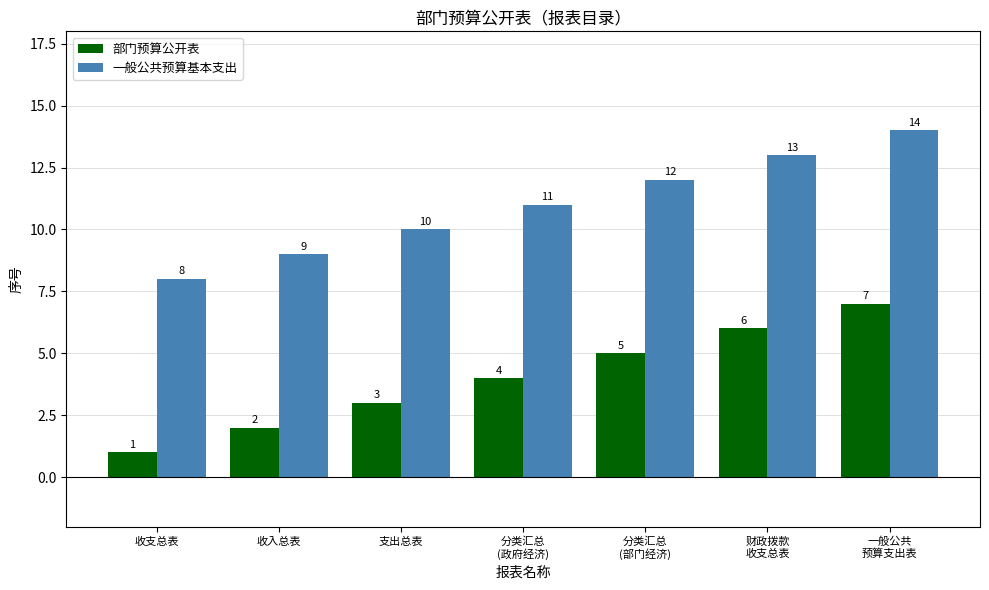

Does the chart contain any negative values?

No